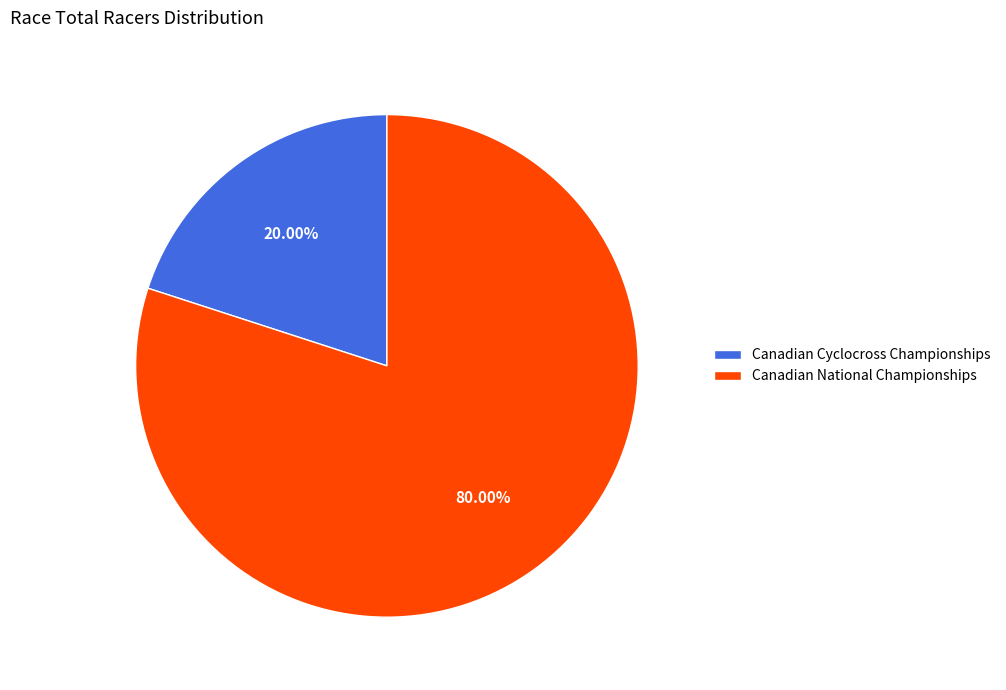

Is there any slice that represents more than half of the pie?

Yes